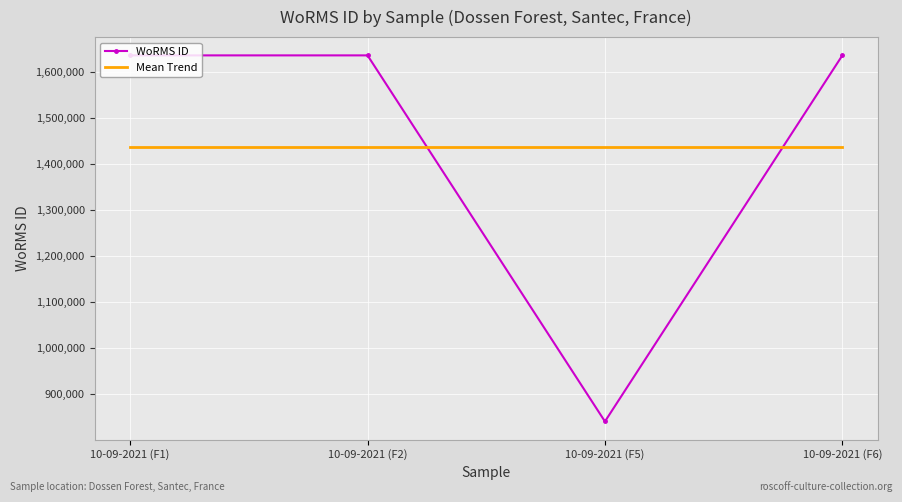

What is the smallest value displayed?

839934.0